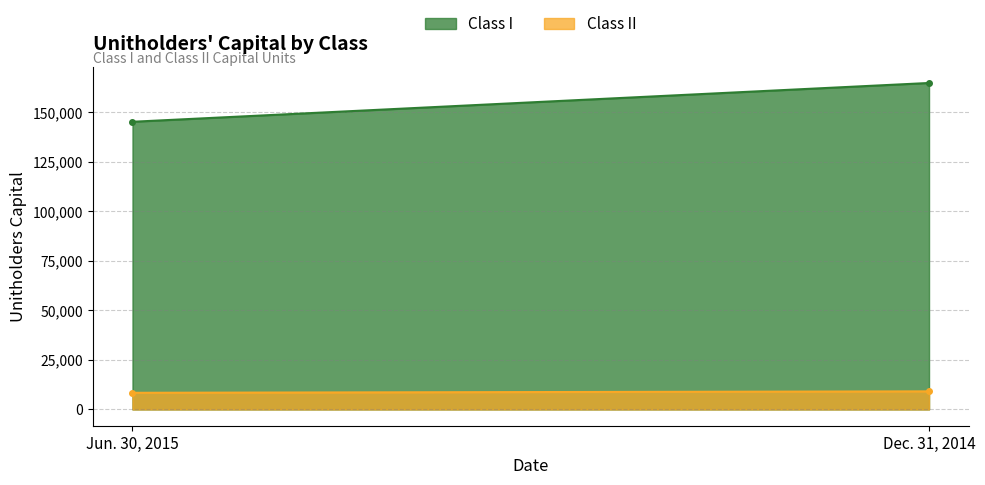

Which label corresponds to the largest value in the chart?

Dec. 31, 2014